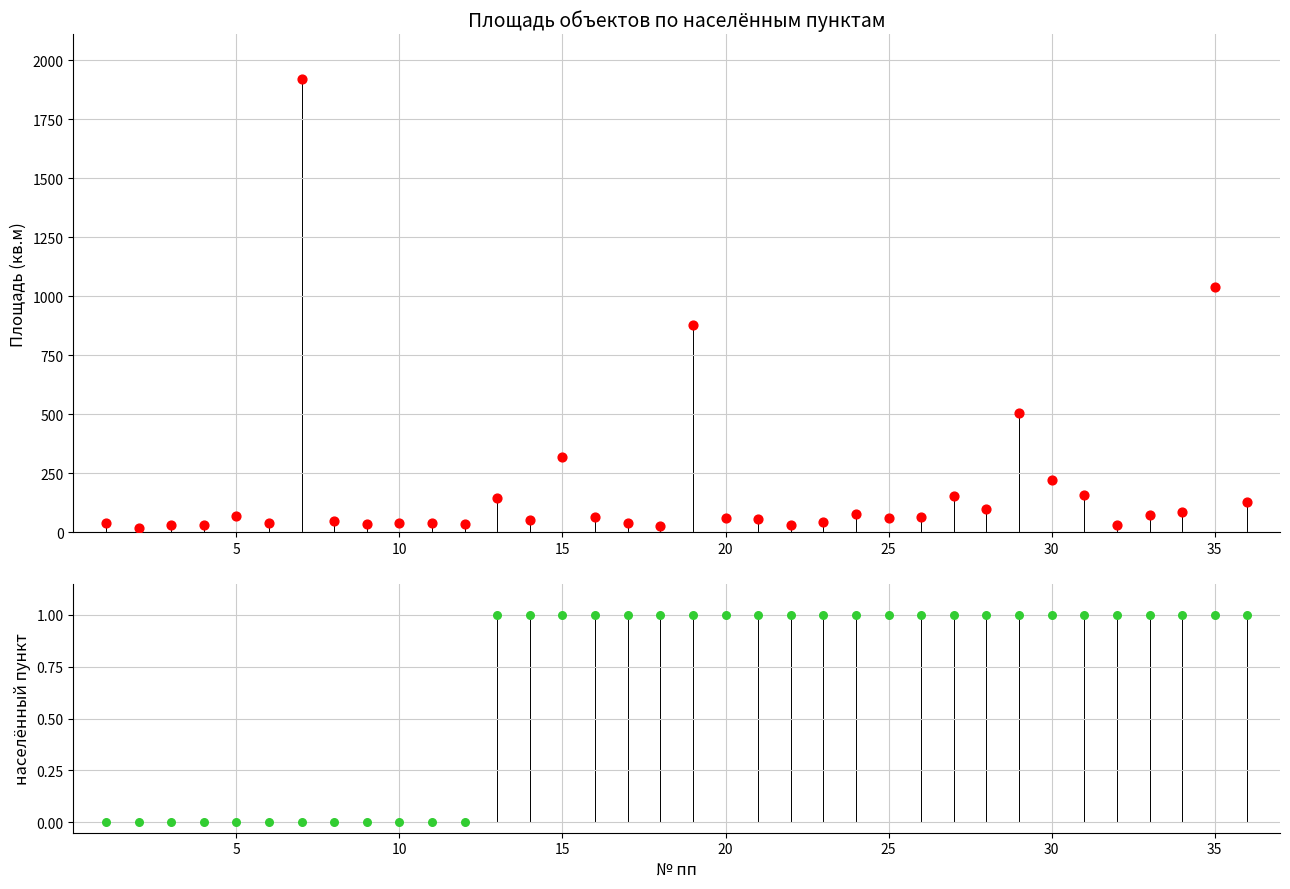

At which category is the sum across all series the highest?

7